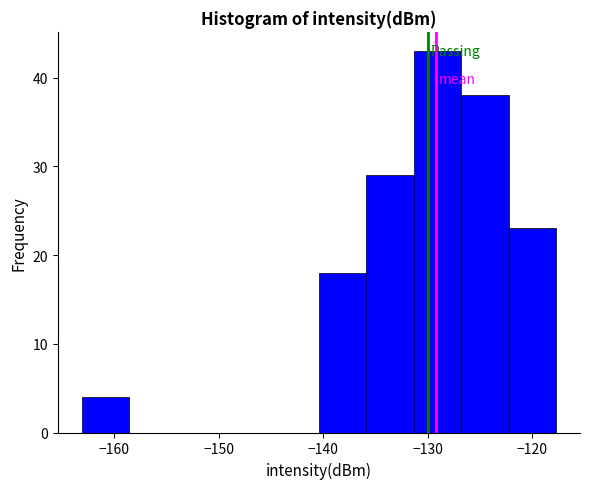

Over which range of the x-axis is the bar tallest?

-131 to -127